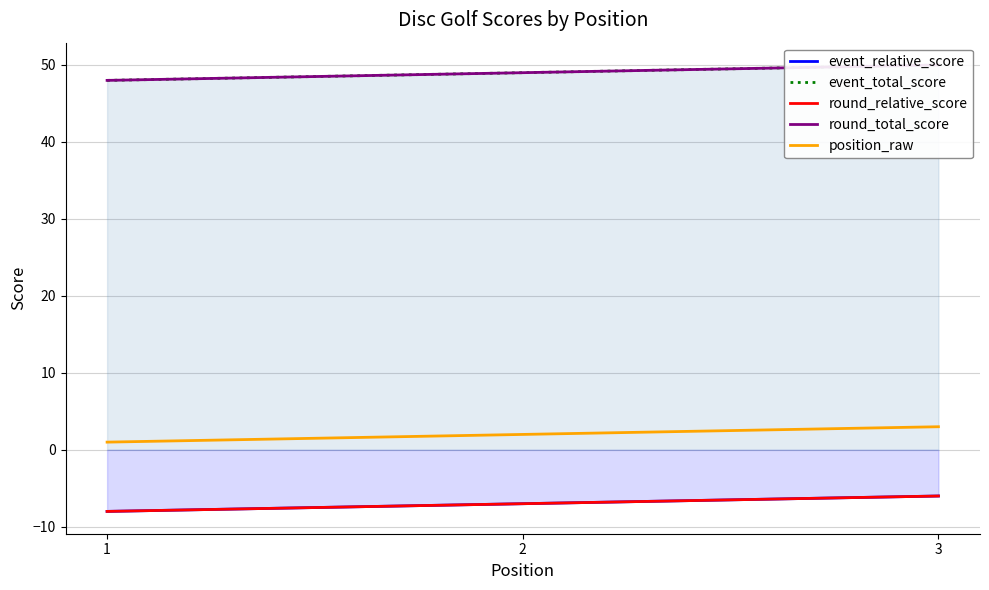

What is the sum of the round_total_score values at 3 and 2?

99